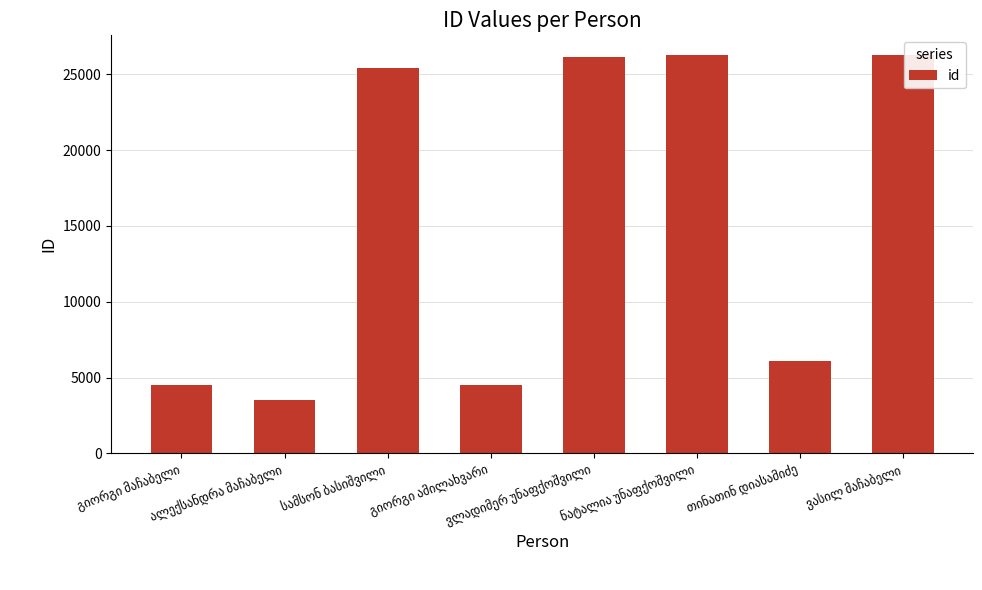

What is the value of the 3rd bar from the left?

25412